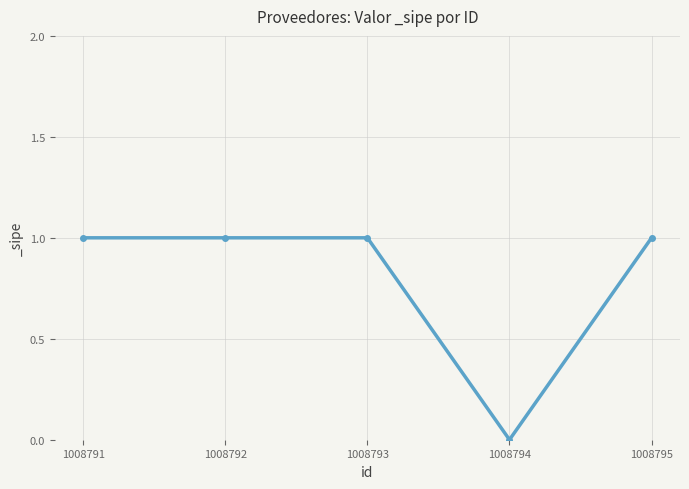

True or false: the data shows 1 at 1008791.

True